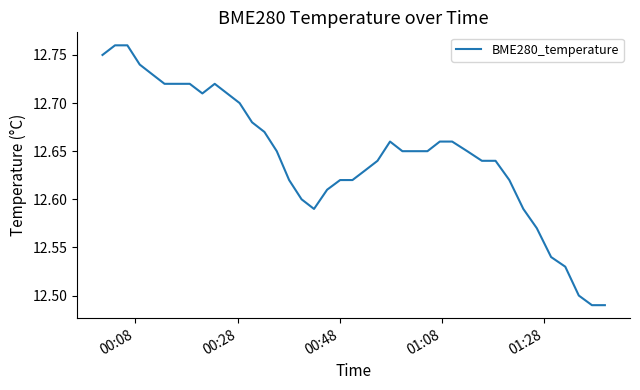

How many values are between 12 and 13?

40